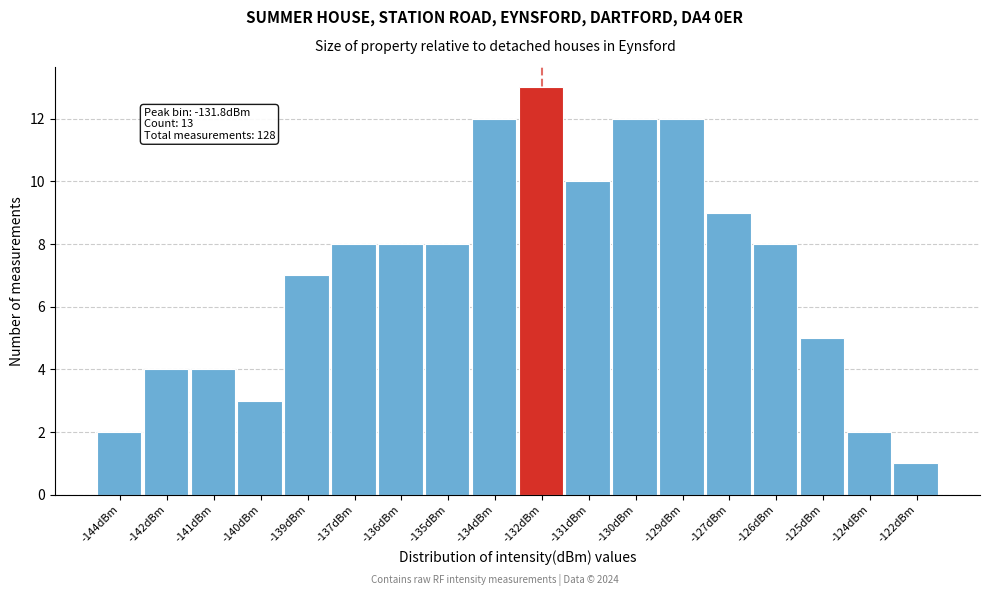

Reading left to right, transcribe all the data shown in this chart.

2	4	4	3	7	8	8	8	12	13	10	12	12	9	8	5	2	1